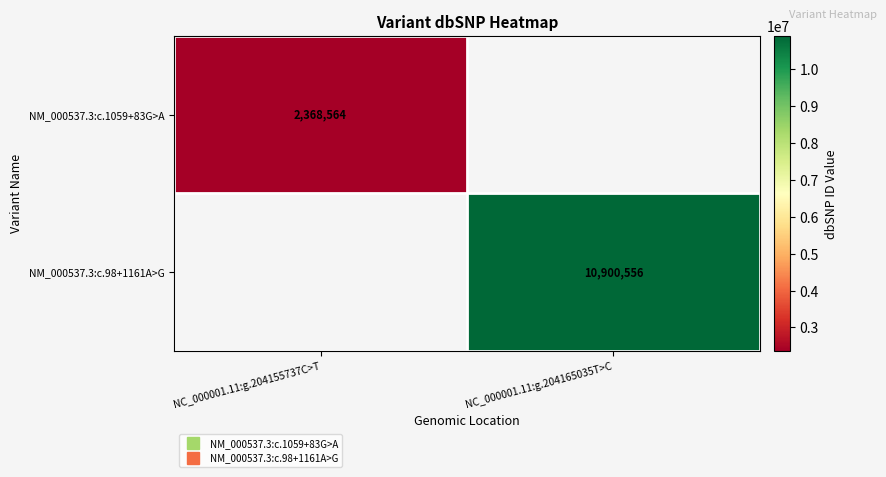

What is the minimum value shown in the chart?

2368564.0